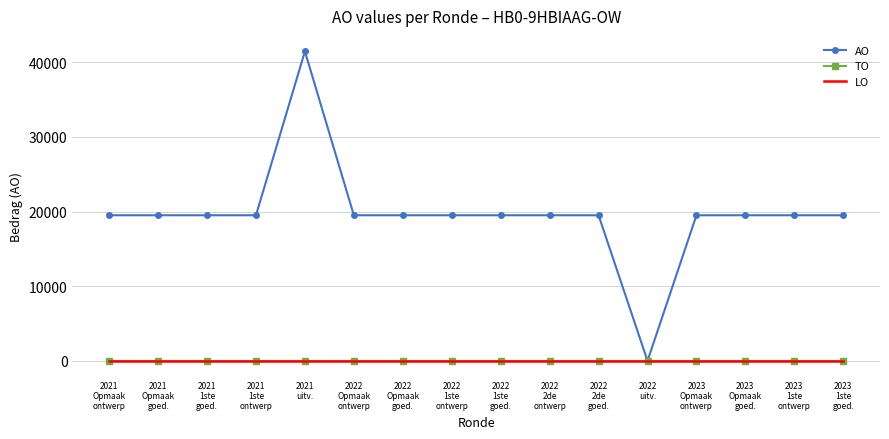

What is the sum of all AO values?

314453